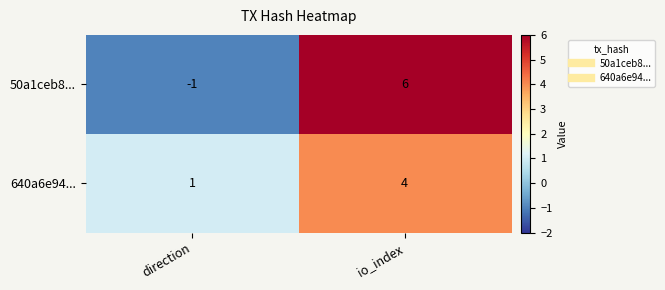

What is the difference between the maximum and minimum values in the 50a1ceb8... series?

7